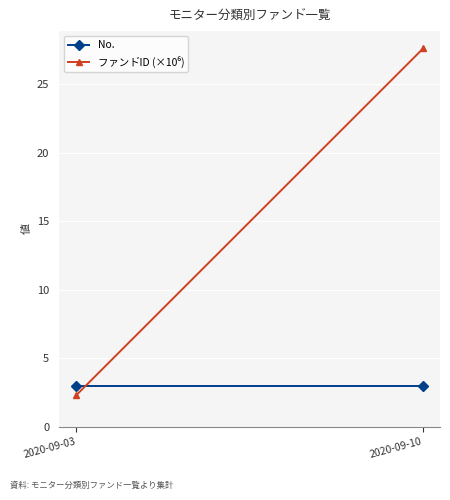

Which series has the largest total across all categories?

ファンドID (×10⁶)